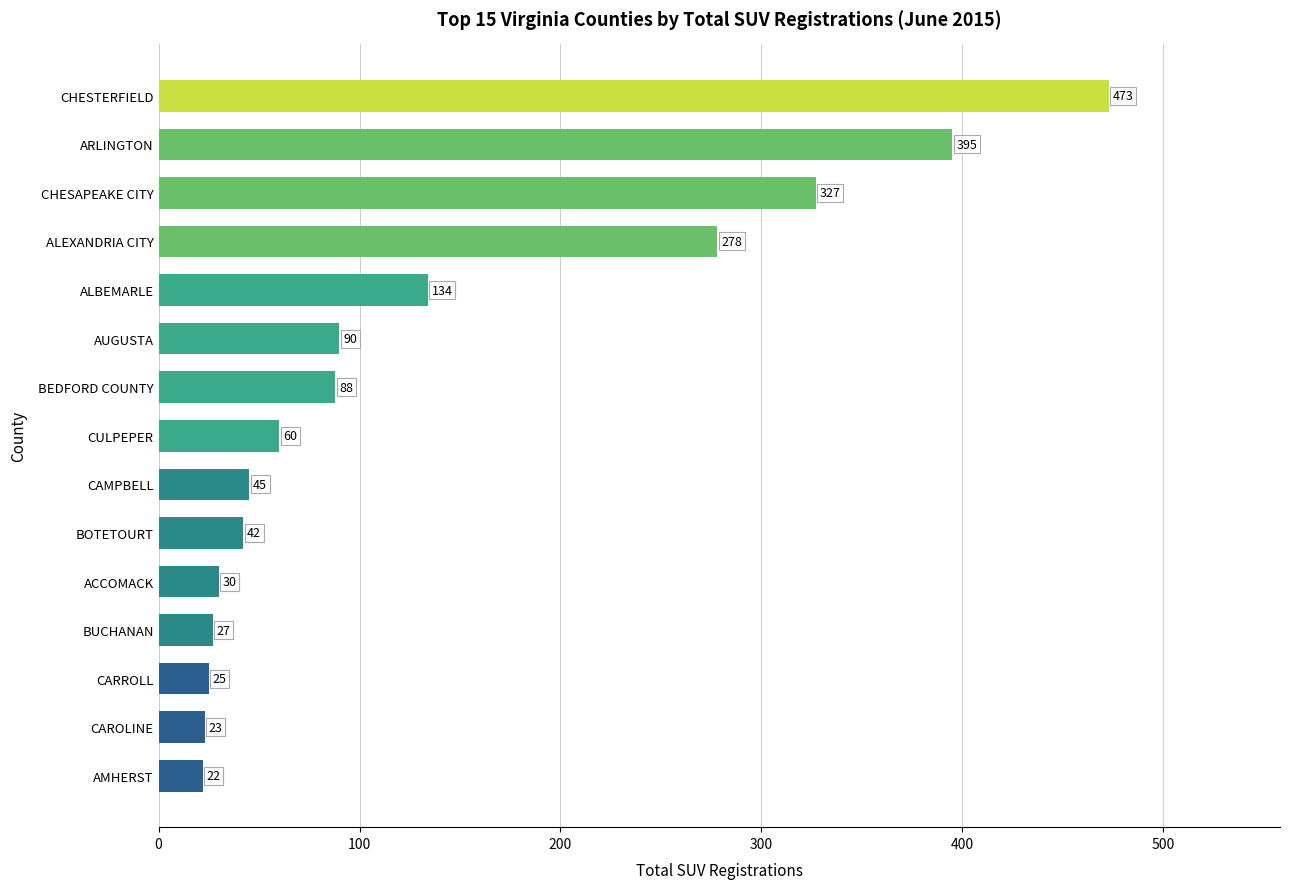

Is it true that the value at AUGUSTA is 90?

True